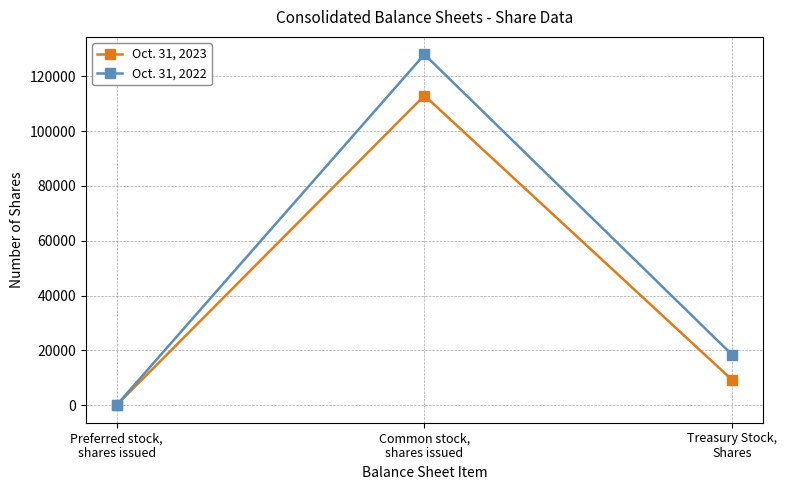

What is the label of the 3rd point from the right?

Preferred stock,
shares issued